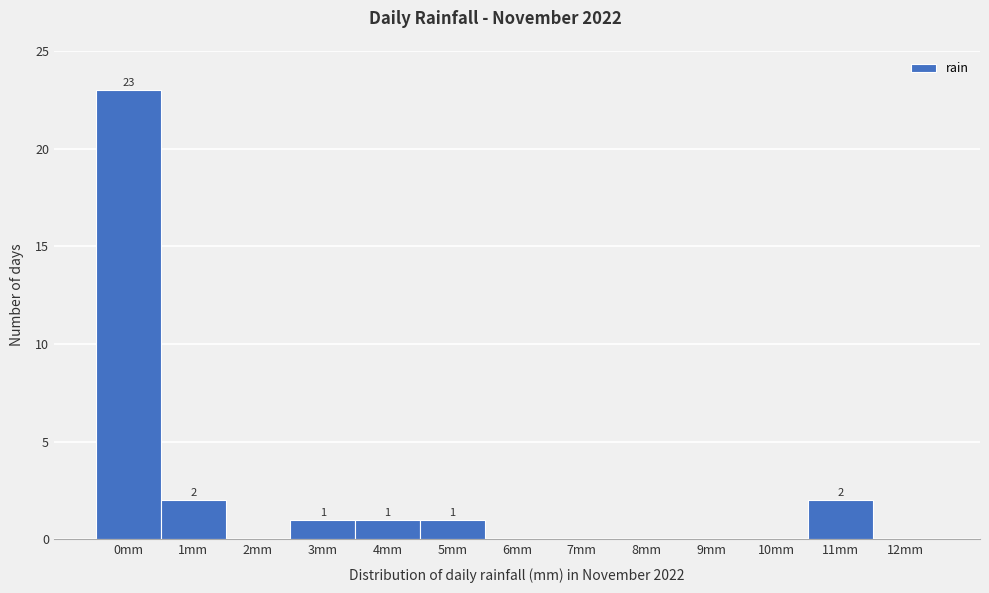

Reading left to right, extract all data points from this chart.

0mm=23	1mm=2	2mm=0	3mm=1	4mm=1	5mm=1	6mm=0	7mm=0	8mm=0	9mm=0	10mm=0	11mm=2	12mm=0